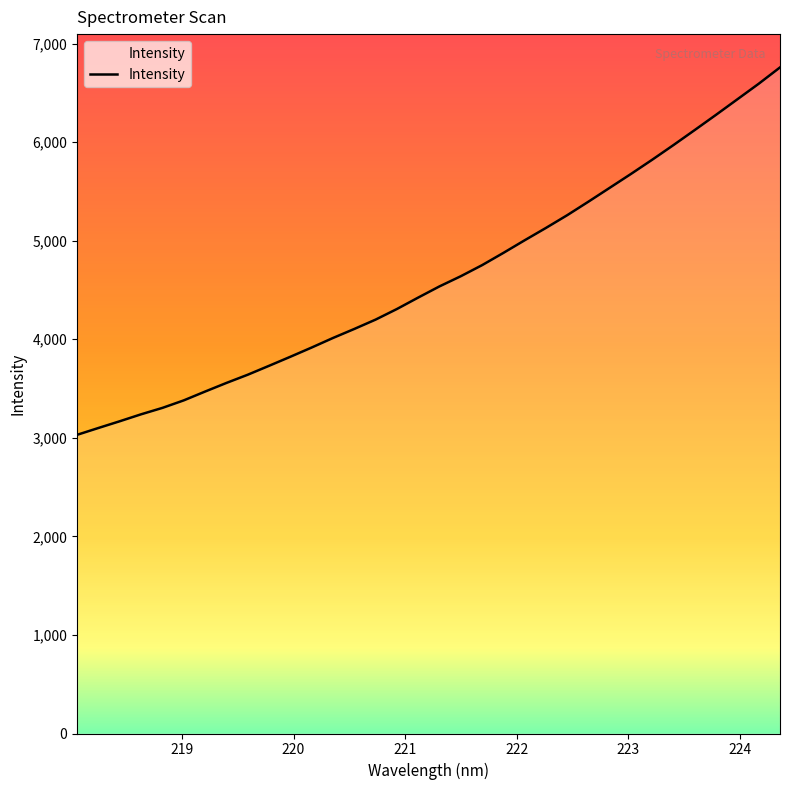

What is the difference between the maximum and minimum values?

3727.8